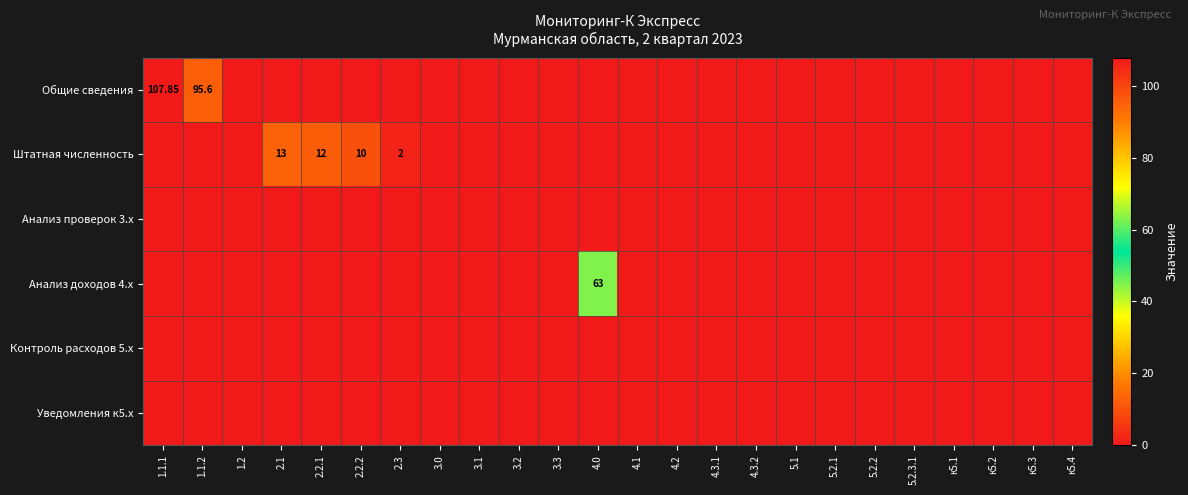

Is the value of Штатная численность at к5.3 greater than the value of Общие сведения at 2.1?

No